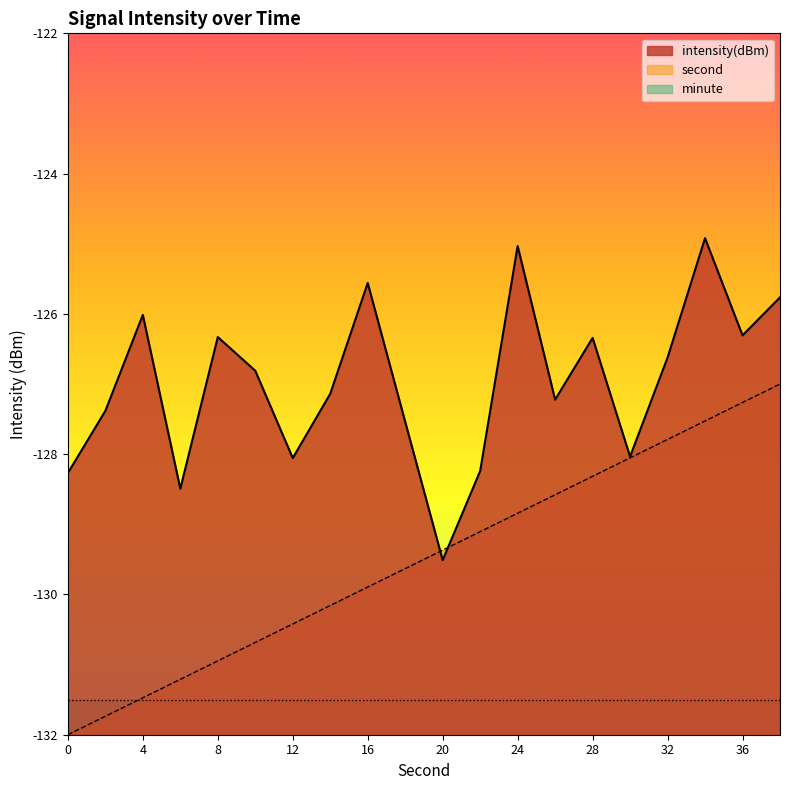

What is the difference between the maximum and minimum values in the intensity(dBm) series?

4.6